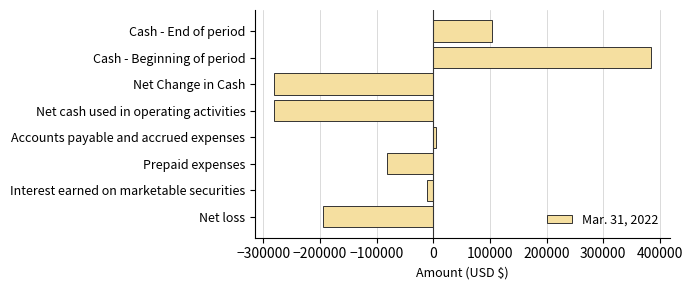

What is the difference between the second highest and minimum values?

384505